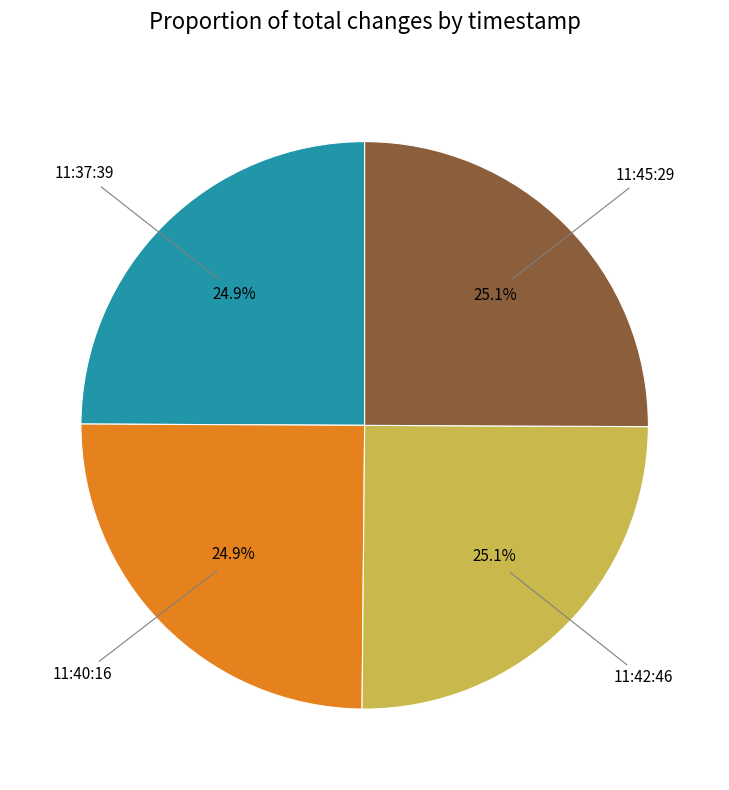

What is the total percentage of 11:42:46 and 11:37:39?

50.0%